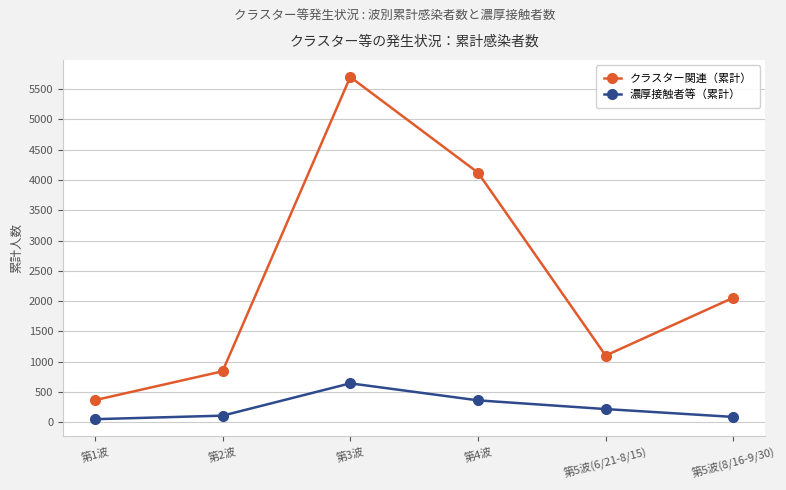

List the series in order of their peak value, lowest first.

濃厚接触者等（累計）, クラスター関連（累計）